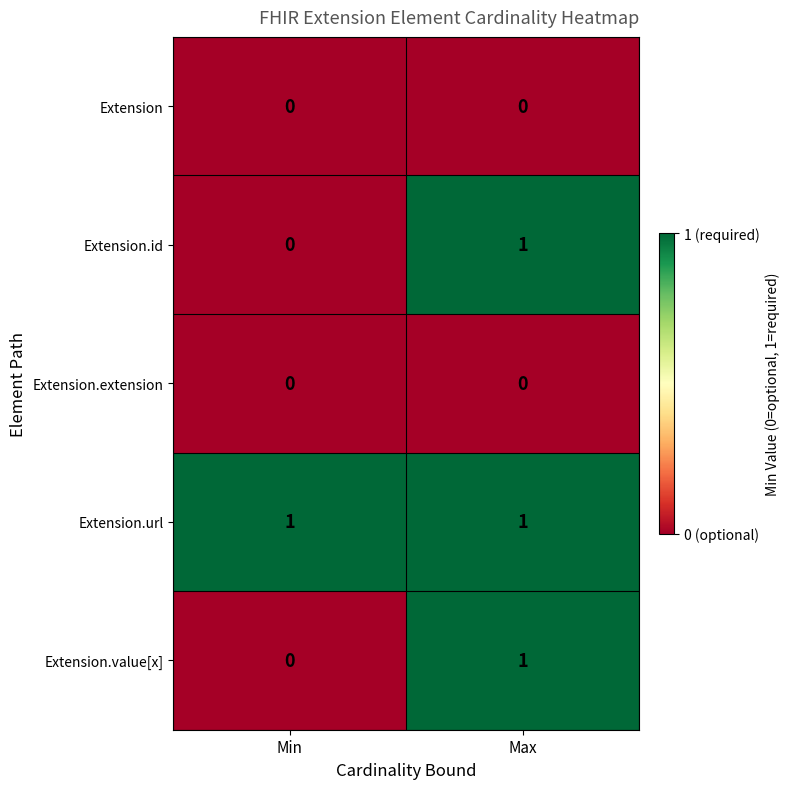

Reading left to right, what are all the values shown in this chart?

Extension: Min=0	Max=0
Extension.id: Min=0	Max=1
Extension.extension: Min=0	Max=0
Extension.url: Min=1	Max=1
Extension.value[x]: Min=0	Max=1